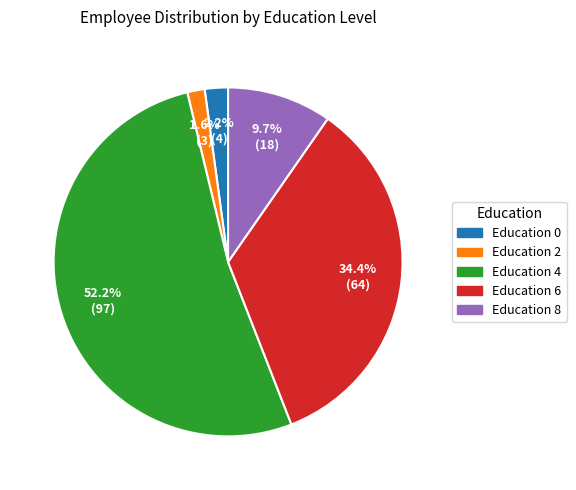

Count the number of slices in the pie.

5